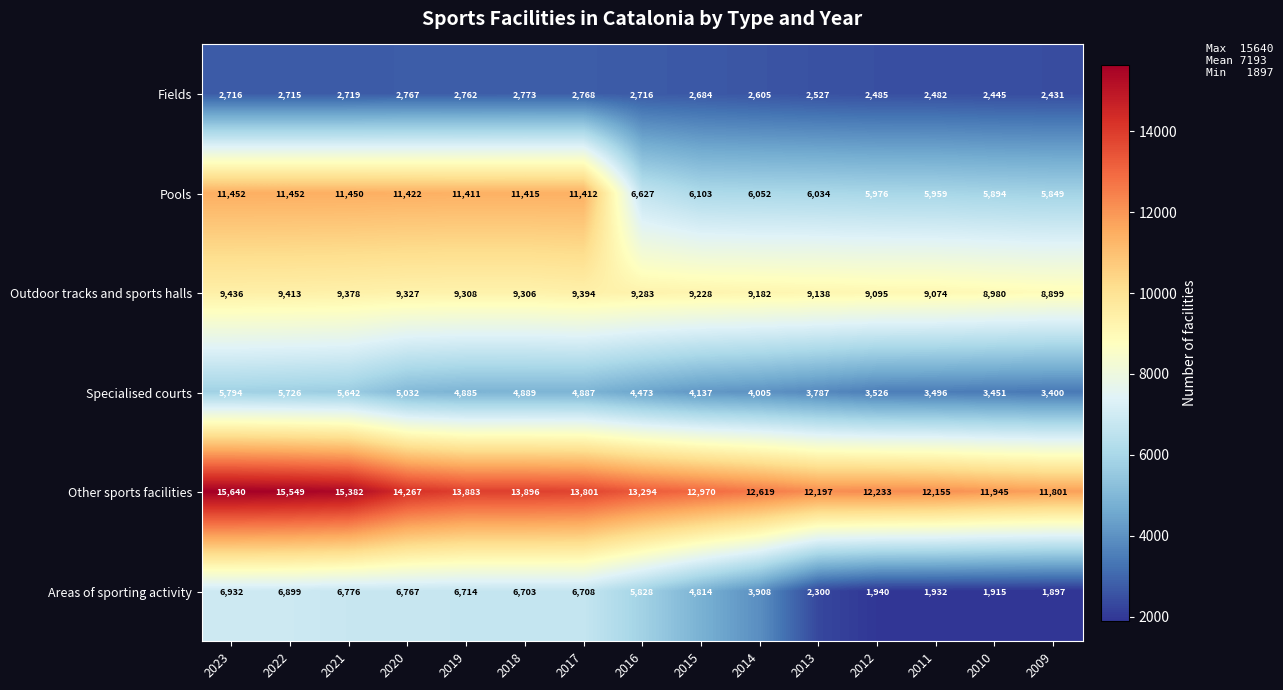

Which series has the largest total across all categories?

Other sports facilities